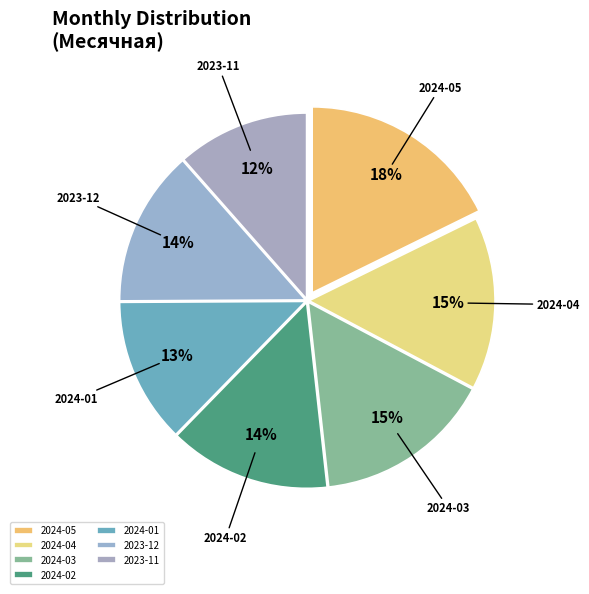

The 2024-04 slice represents 15% of the pie. True or false?

True